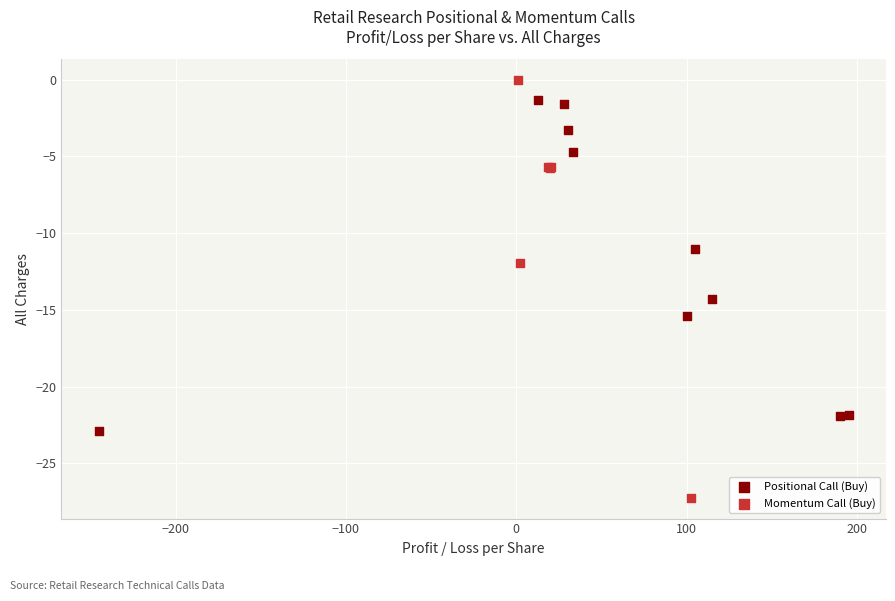

Which series contains the highest Y value?

Momentum Call (Buy)